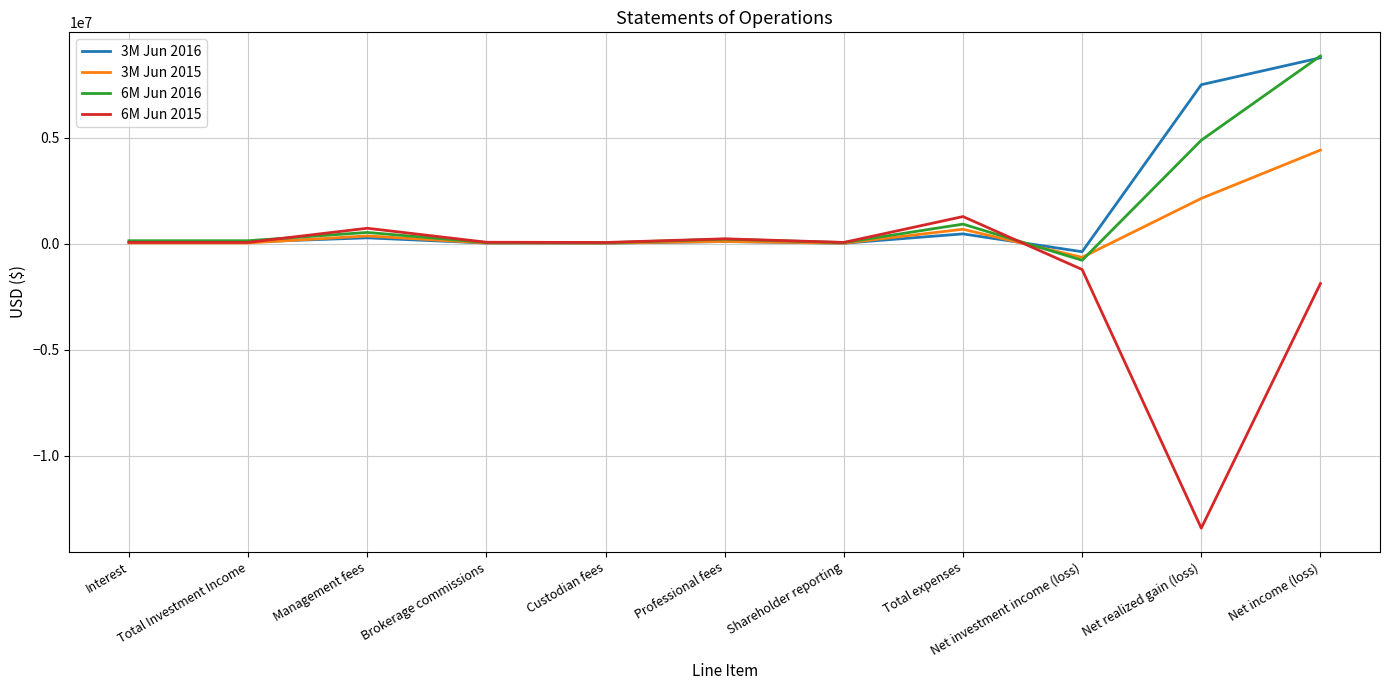

Is it true that 3M Jun 2016 equals 25308 at Custodian fees?

True